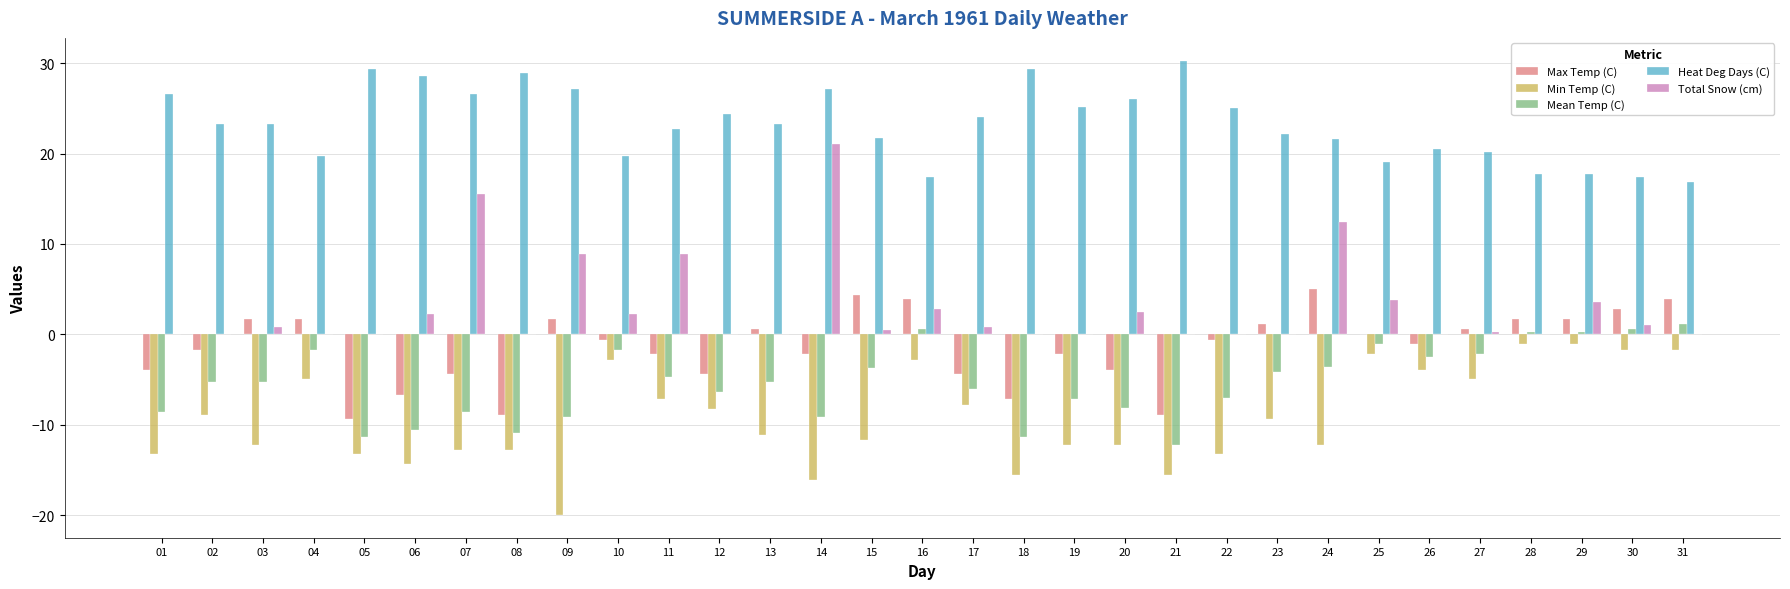

What is the greatest value displayed?

30.3